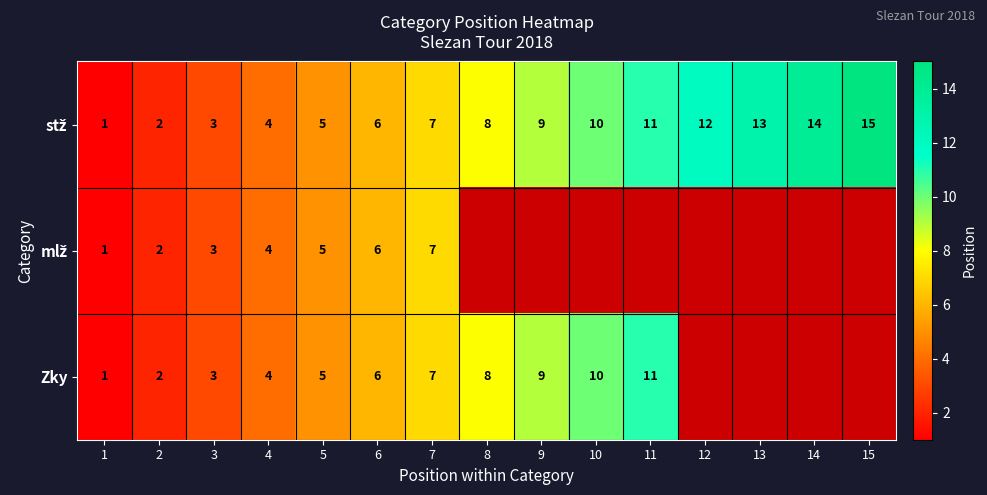

The Zky series shows 12 at 8. True or false?

False